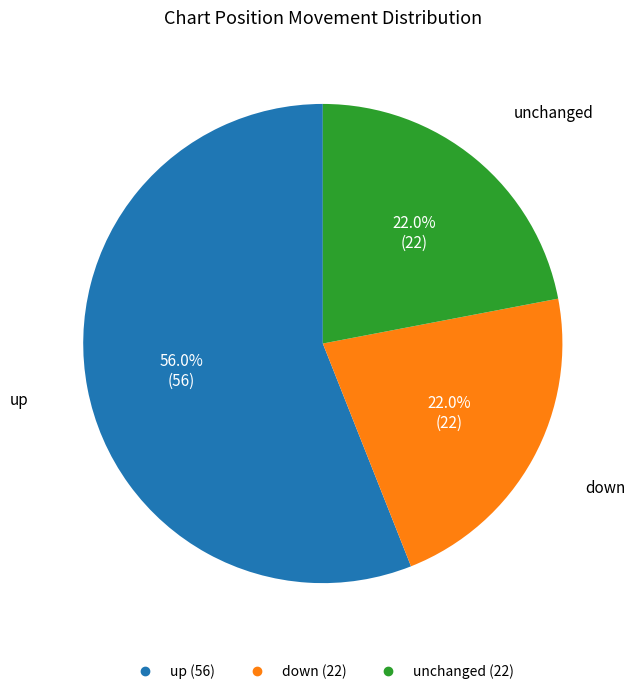

To the nearest percent, what is the difference between the largest and smallest slice percentages?

34%